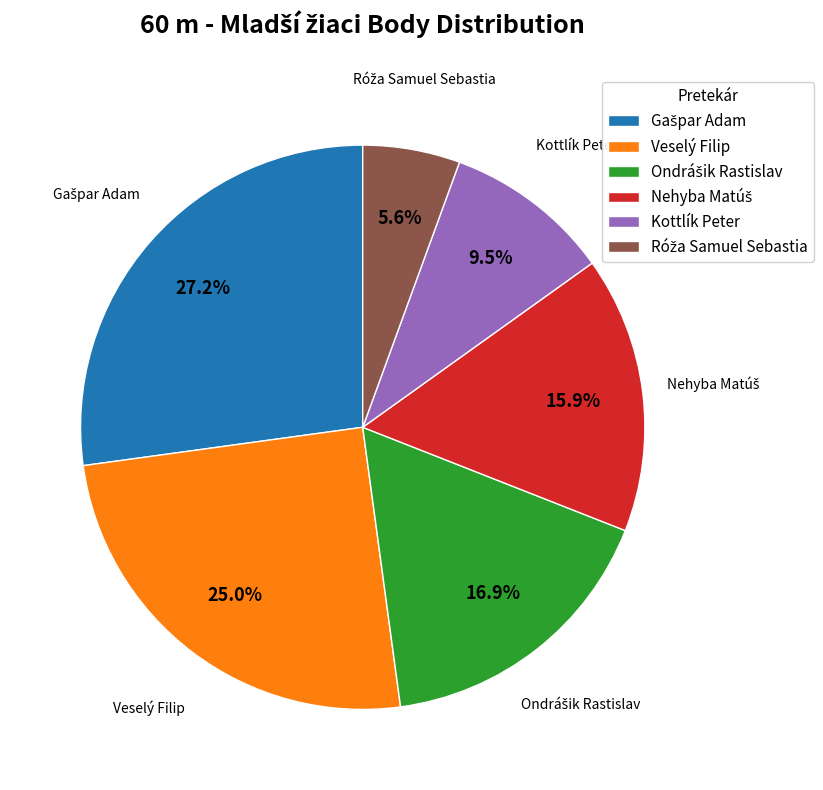

Does any single category account for the majority?

No